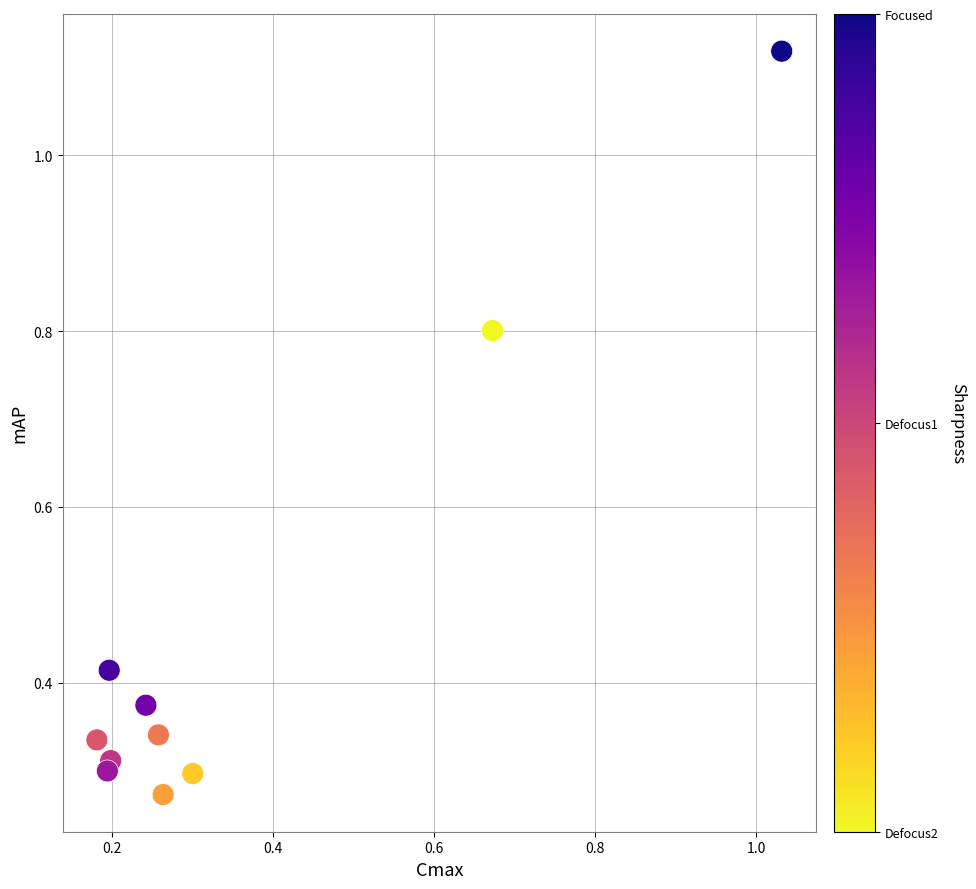

What is the range of X values (max minus min)?

0.8